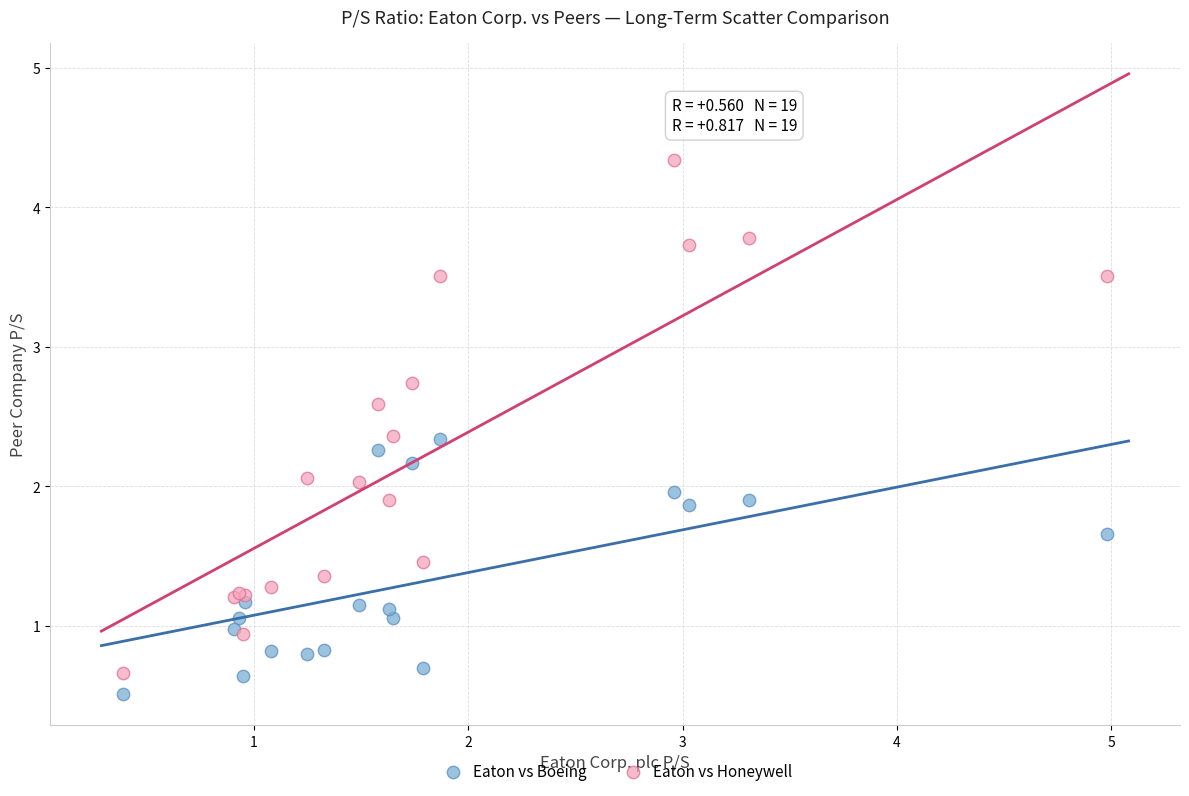

What are all the series names shown in the legend?

Eaton vs Boeing, Eaton vs Honeywell